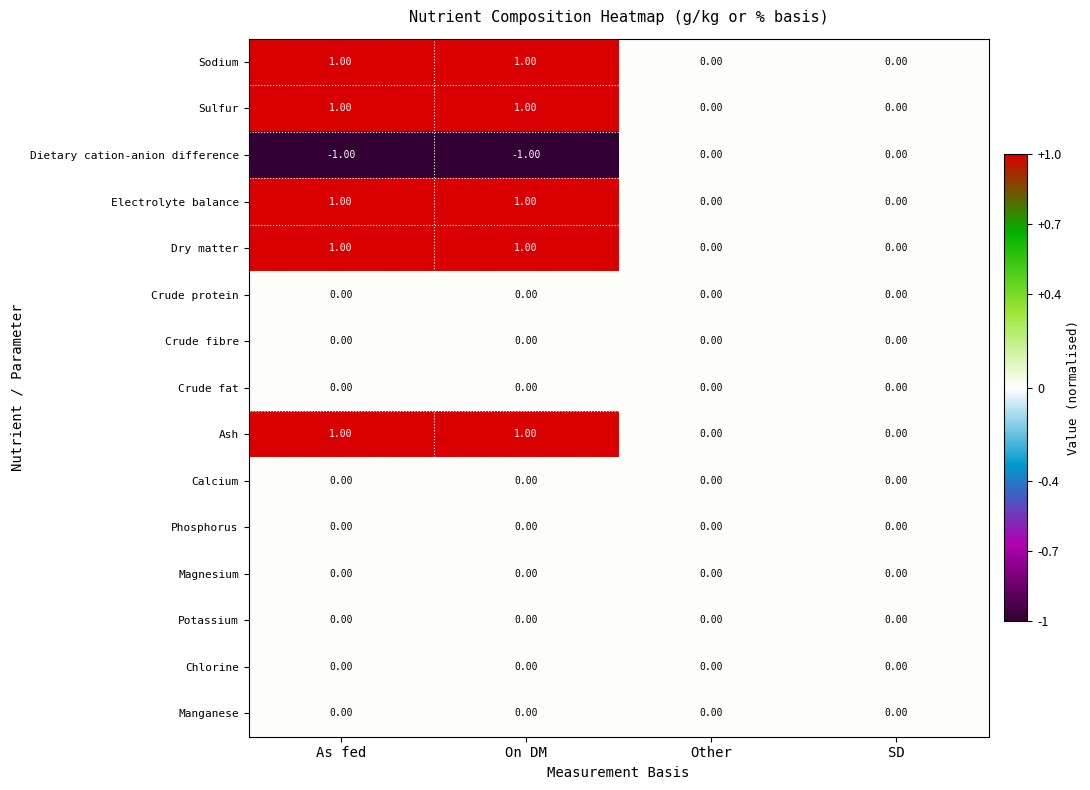

Reading left to right, transcribe all the data shown in this chart.

Sodium: As fed=1.0	On DM=1.0	Other=0.0	SD=0.0
Sulfur: As fed=1.0	On DM=1.0	Other=0.0	SD=0.0
Dietary cation-anion difference: As fed=-1.0	On DM=-1.0	Other=0.0	SD=0.0
Electrolyte balance: As fed=1.0	On DM=1.0	Other=0.0	SD=0.0
Dry matter: As fed=1.0	On DM=1.0	Other=0.0	SD=0.0
Crude protein: As fed=0.0	On DM=0.0	Other=0.0	SD=0.0
Crude fibre: As fed=0.0	On DM=0.0	Other=0.0	SD=0.0
Crude fat: As fed=0.0	On DM=0.0	Other=0.0	SD=0.0
Ash: As fed=1.0	On DM=1.0	Other=0.0	SD=0.0
Calcium: As fed=0.0	On DM=0.0	Other=0.0	SD=0.0
Phosphorus: As fed=0.0	On DM=0.0	Other=0.0	SD=0.0
Magnesium: As fed=0.0	On DM=0.0	Other=0.0	SD=0.0
Potassium: As fed=0.0	On DM=0.0	Other=0.0	SD=0.0
Chlorine: As fed=0.0	On DM=0.0	Other=0.0	SD=0.0
Manganese: As fed=0.0	On DM=0.0	Other=0.0	SD=0.0